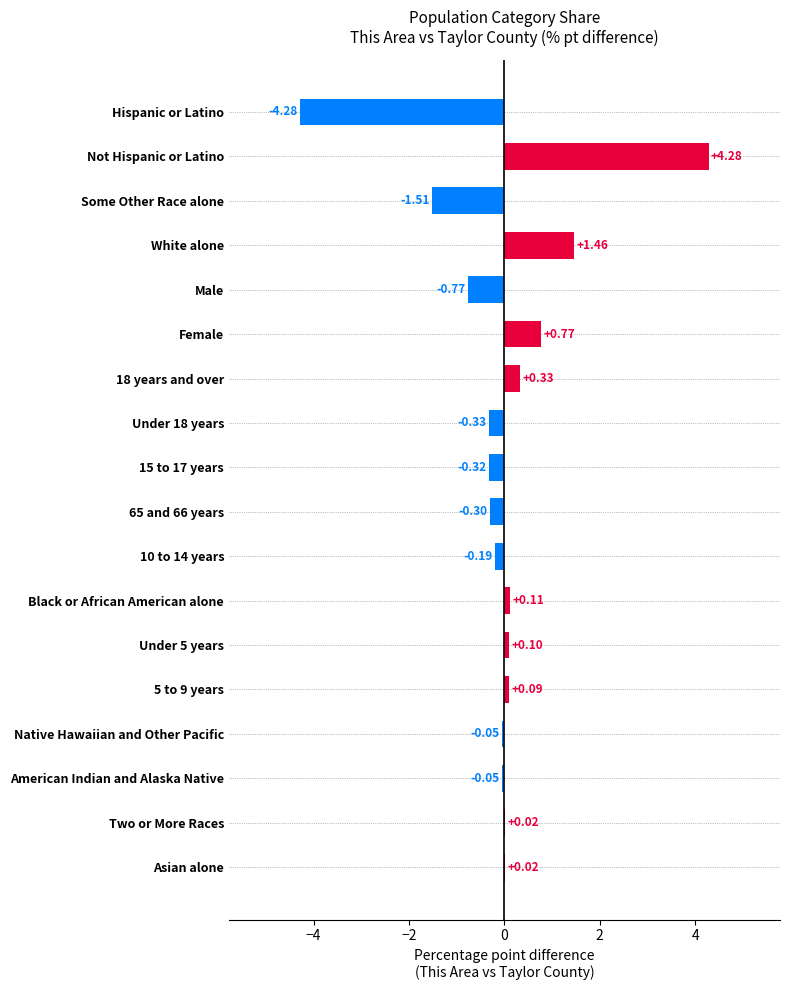

How many series are shown in this chart?

1